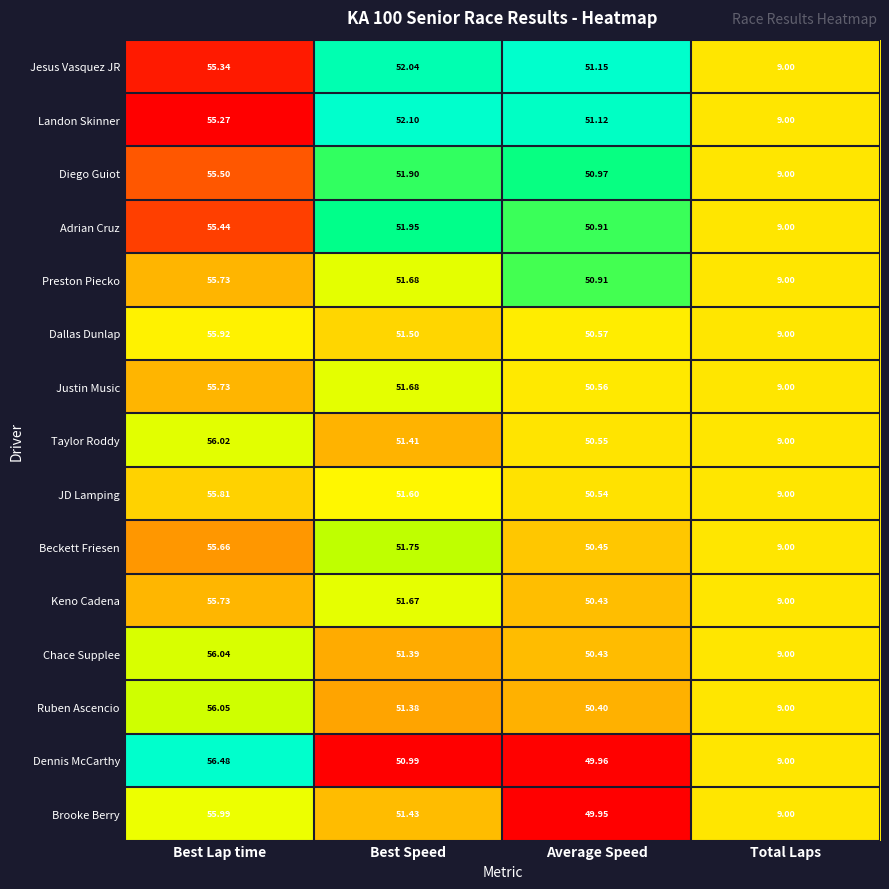

Between Best Speed and Average Speed, which series saw the biggest shift?

Brooke Berry